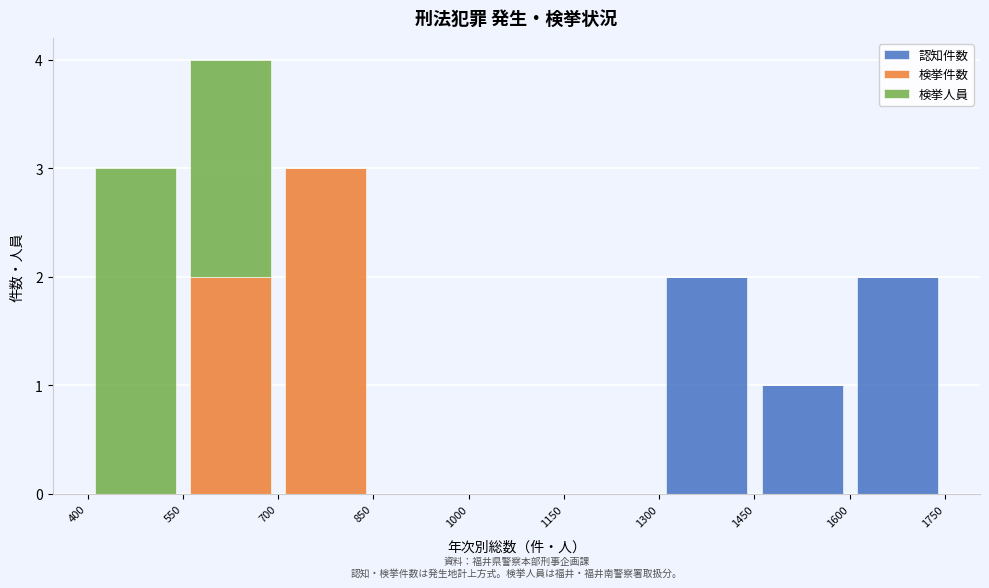

Which range on the x-axis has the tallest stacked bar (by total height)?

550 to 700